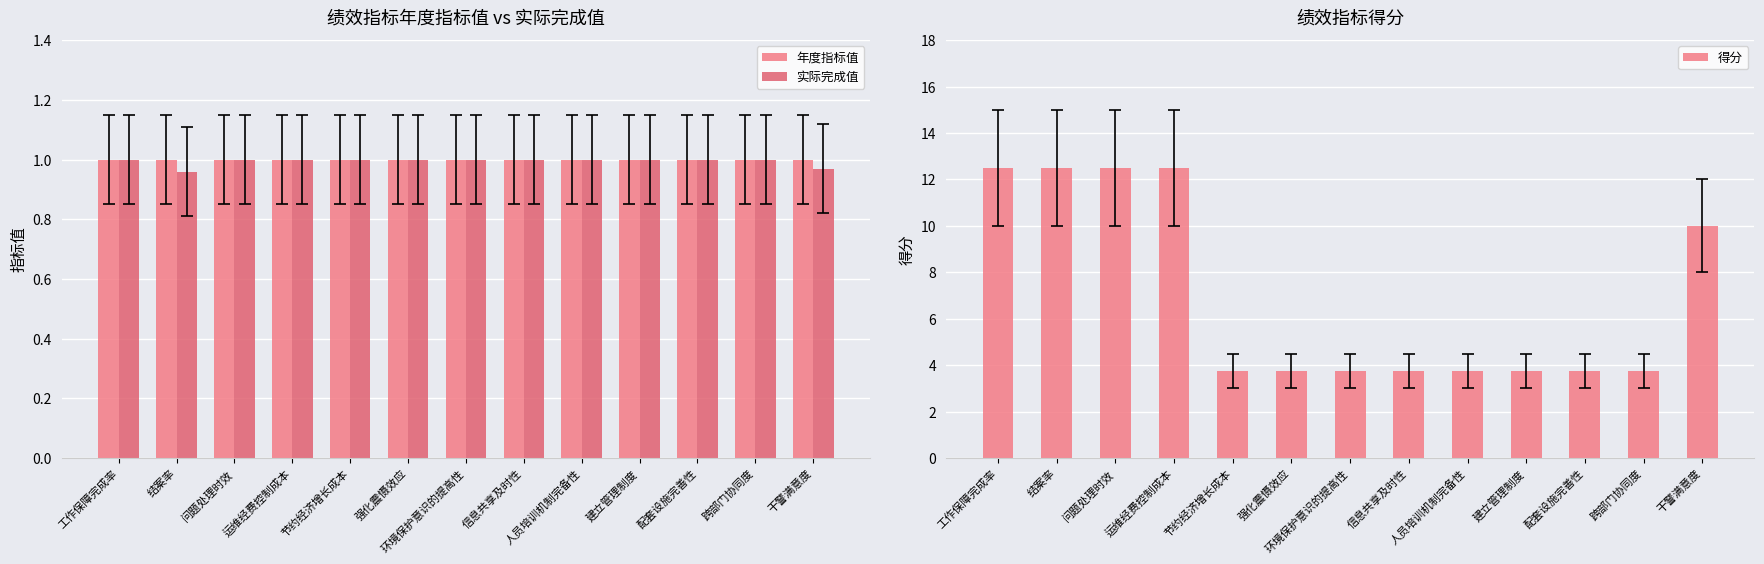

List the labels in order of 得分 value, largest first.

工作保障完成率, 结案率, 问题处理时效, 运维经费控制成本, 干警满意度, 节约经济增长成本, 强化震慑效应, 环境保护意识的提高性, 信息共享及时性, 人员培训机制完备性, 建立管理制度, 配套设施完善性, 跨部门协同度